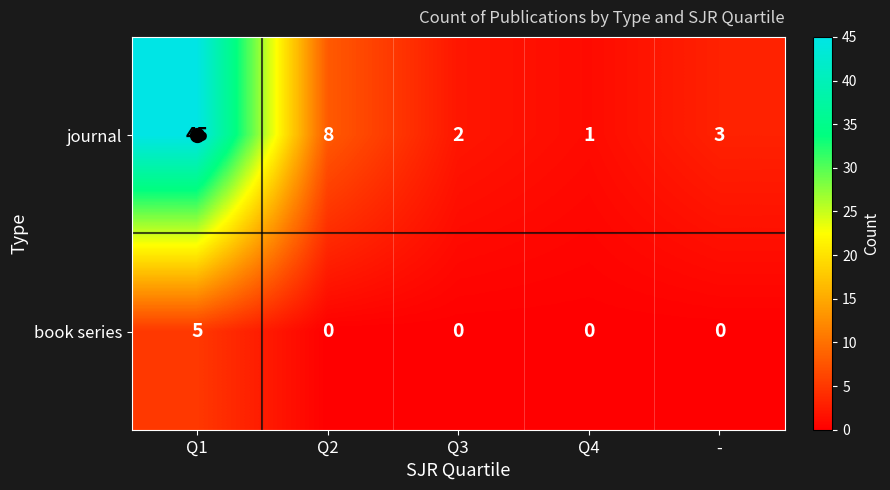

What value does the journal series have at -, to the nearest 5?

5